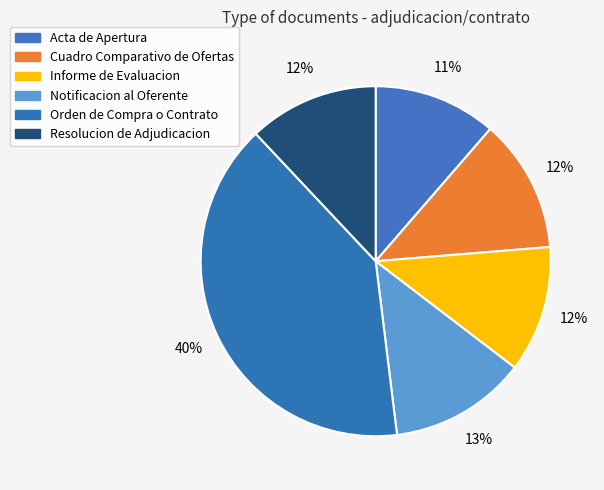

How many segments does this pie chart have?

6